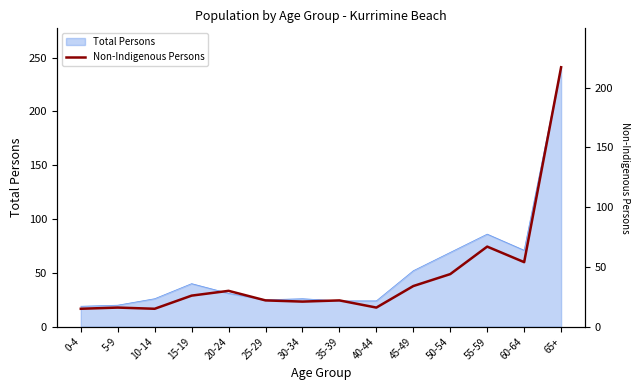

What is the difference between the second highest and minimum values?

52